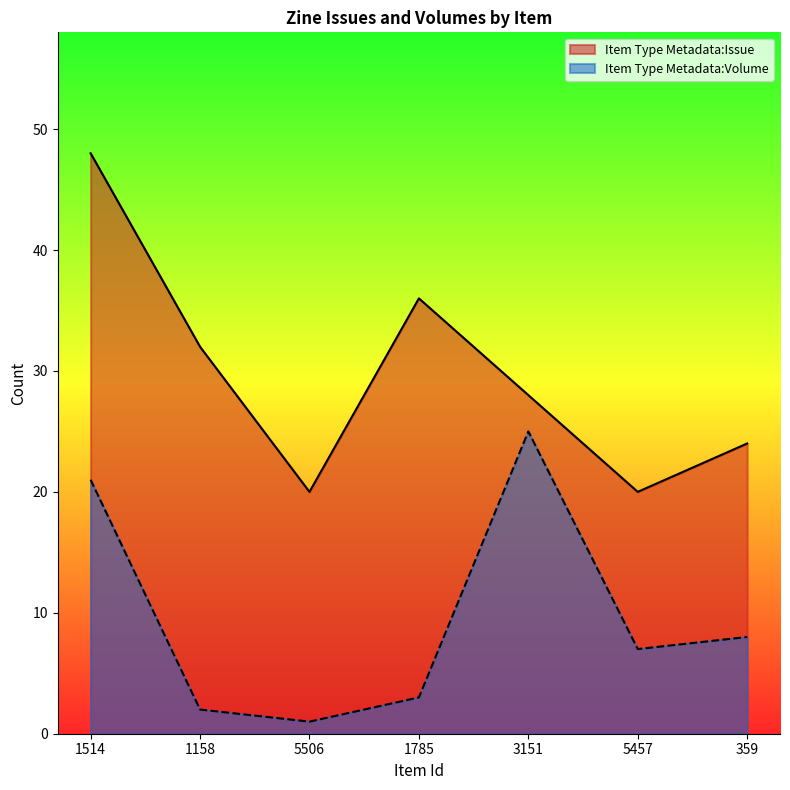

Reading left to right, list all the values displayed in this chart.

Item Type Metadata:Issue: 1514=48	1158=32	5506=20	1785=36	3151=28	5457=20	359=24
Item Type Metadata:Volume: 1514=21	1158=2	5506=1	1785=3	3151=25	5457=7	359=8